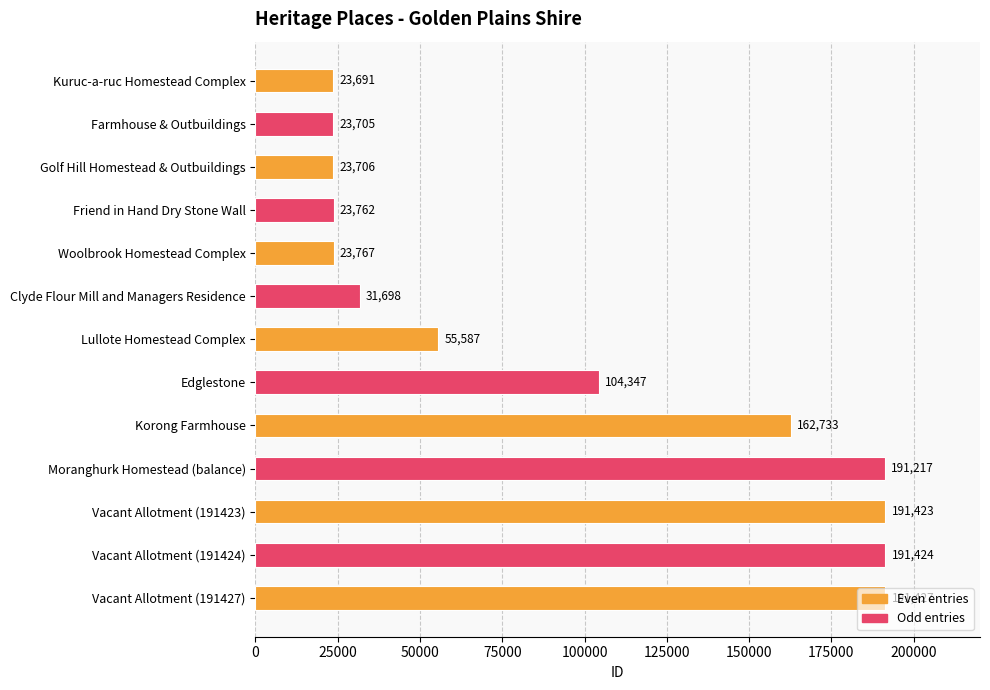

How many categories are shown in the chart?

13